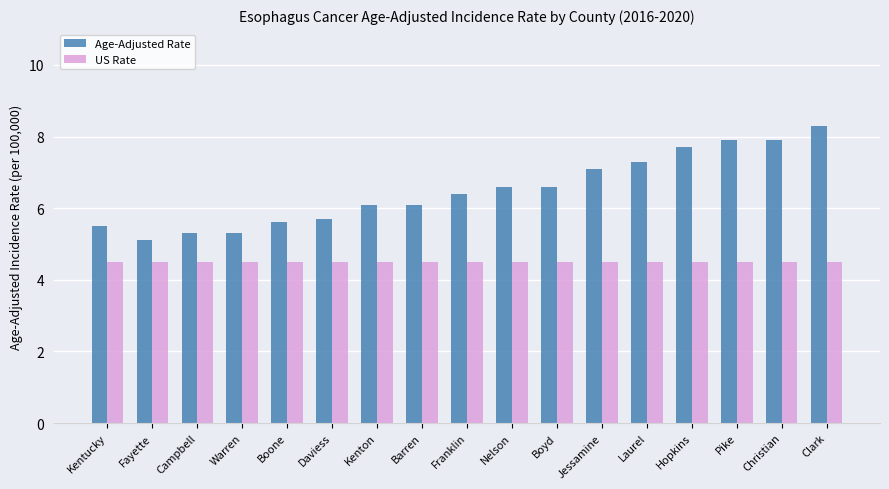

The value of US Rate at Clark is 4.5. True or false?

True